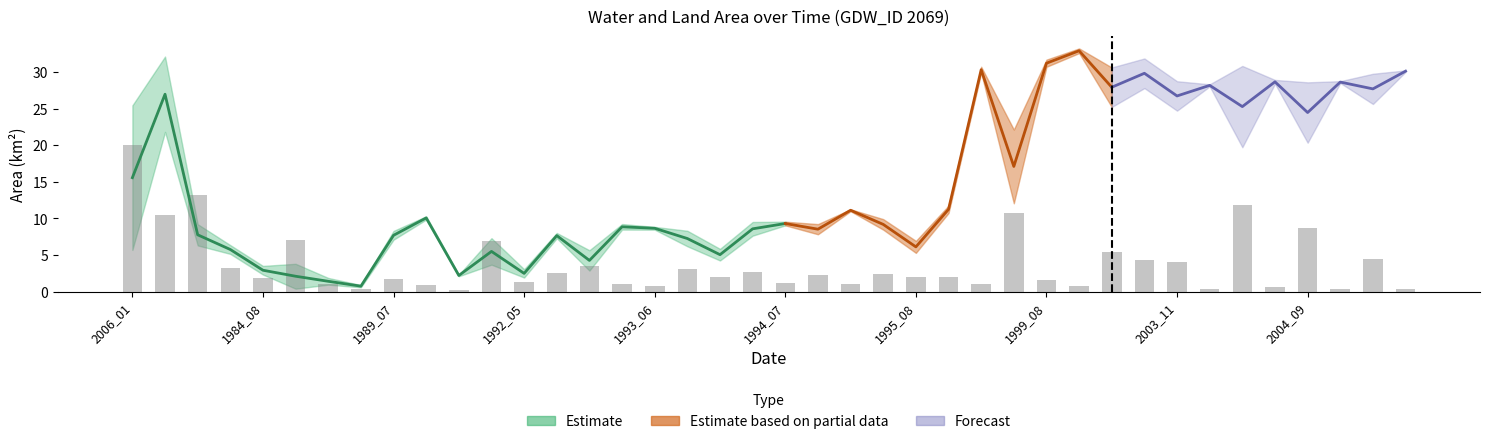

True or false: waterArea has a value of 5.7 at 1992_08.

True